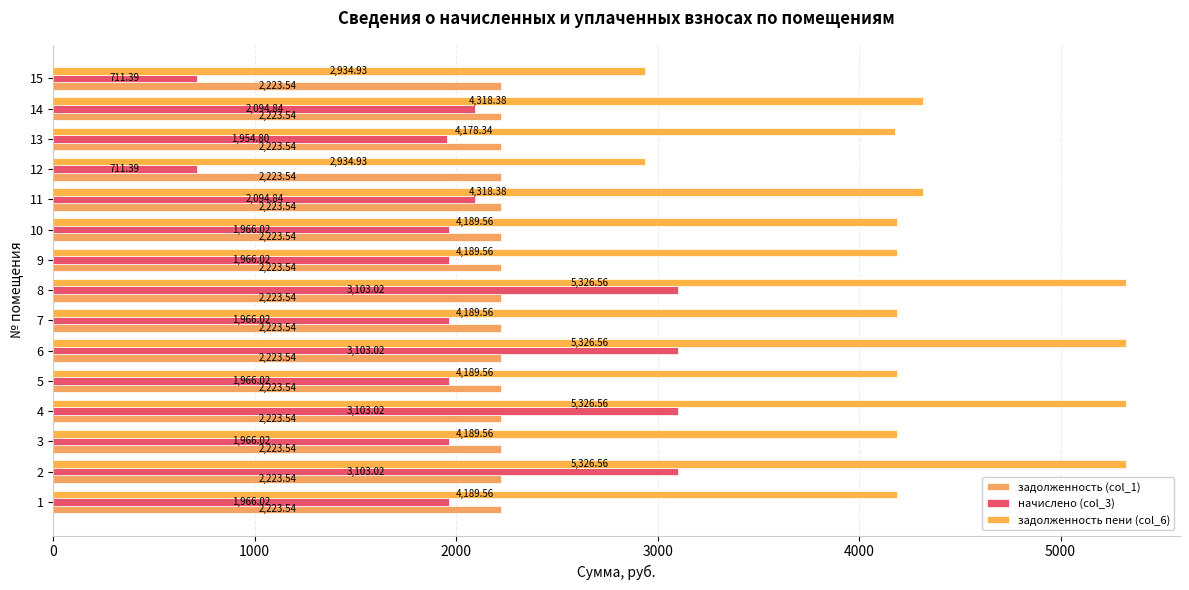

How many data points in задолженность пени (col_6) are above 4189?

12